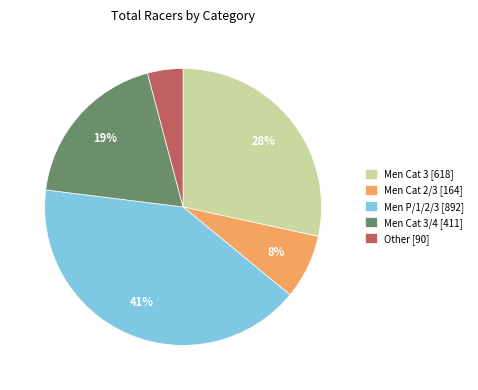

True or false: Other [90] accounts for 4% of the total.

True